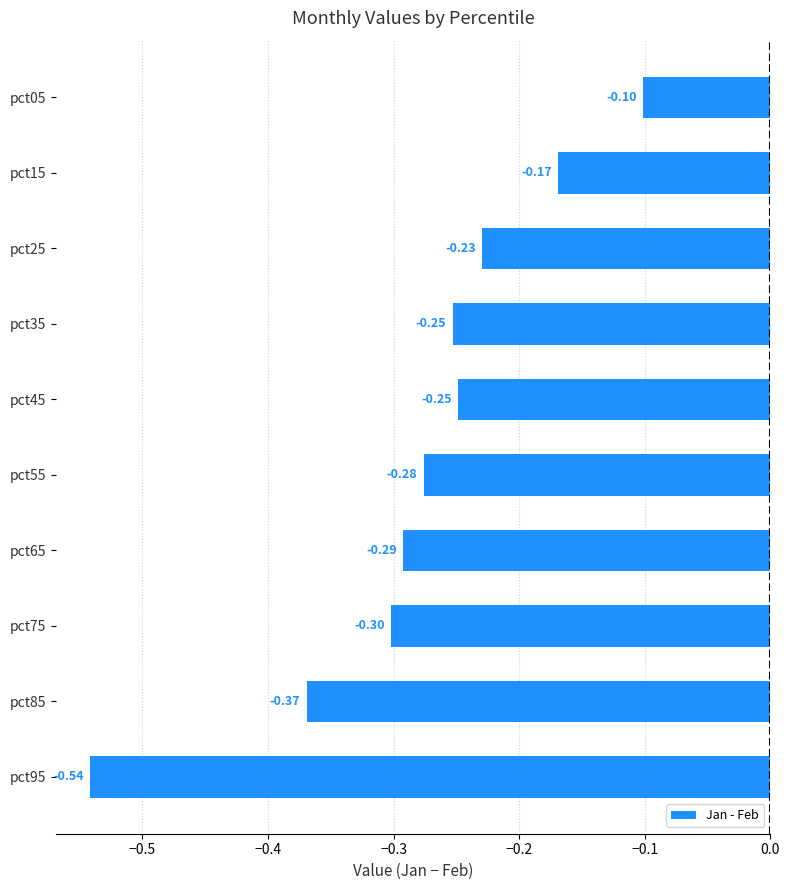

What is the difference between the maximum and minimum values?

0.4